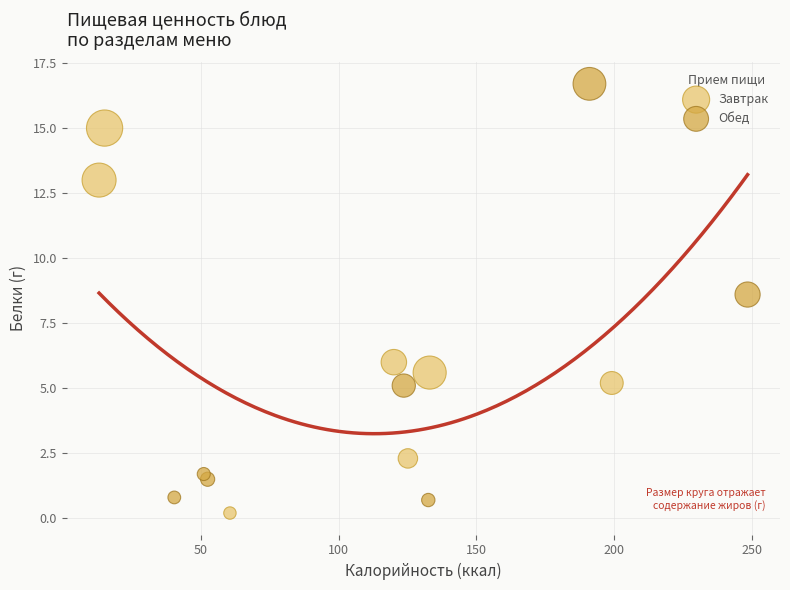

Which series has the largest Y range (max minus min)?

Обед